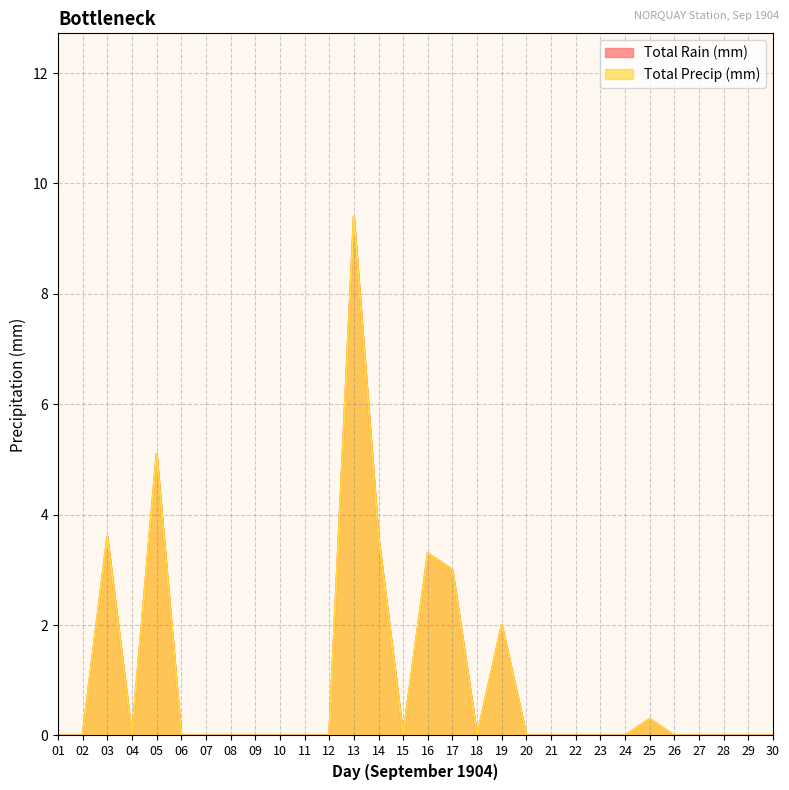

Is it true that Total Rain (mm) equals 2.0 at 19?

True